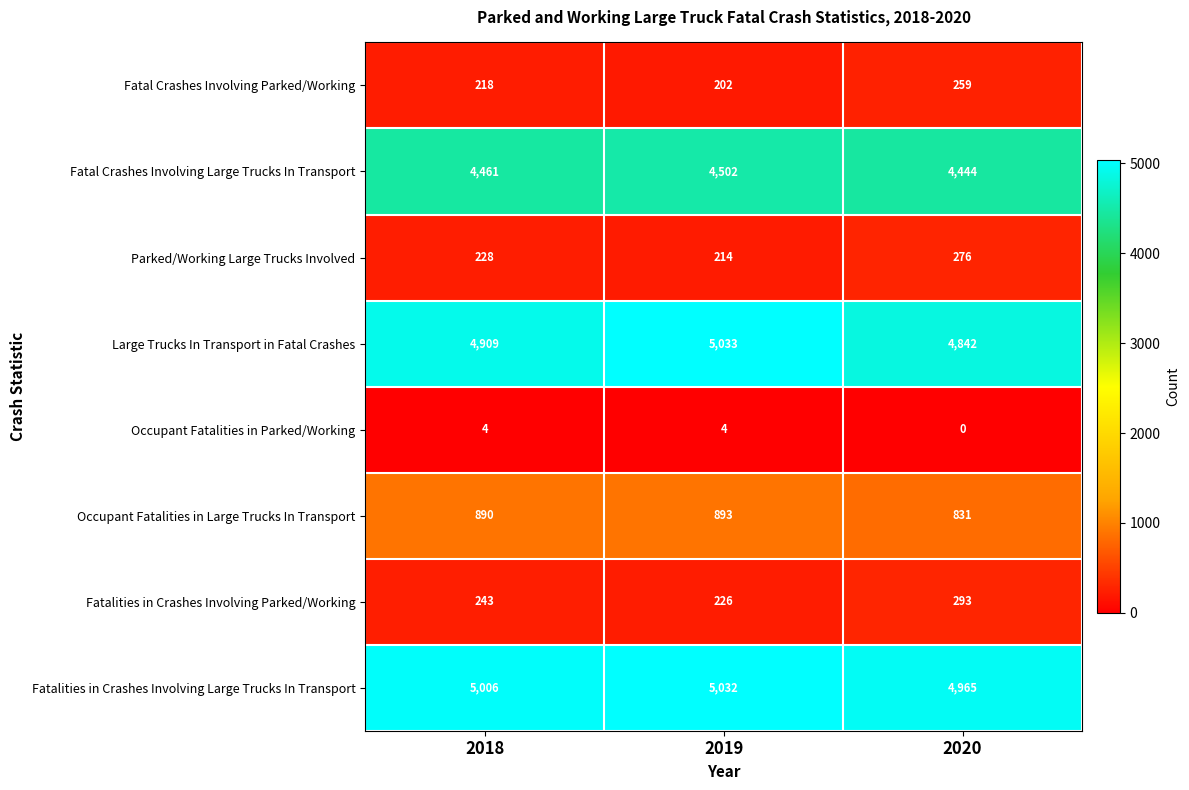

What is the sum of the Occupant Fatalities in Large Trucks In Transport values at 2019 and 2018?

1783